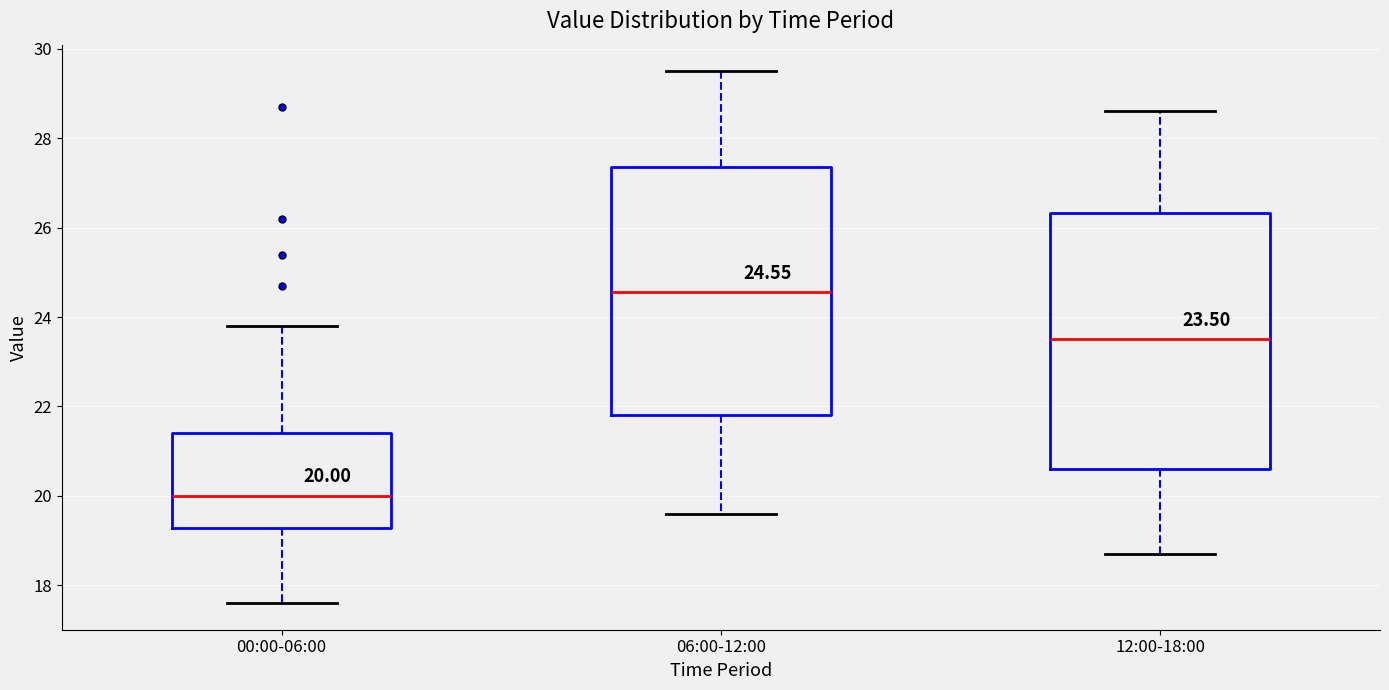

Which box has the lowest median line?

00:00-06:00